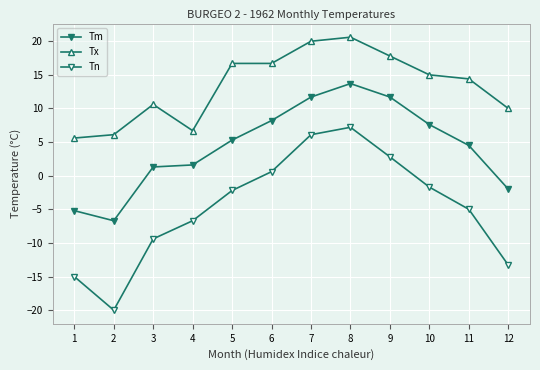

What is the value of the Tx point at the 3rd from the left?

10.6